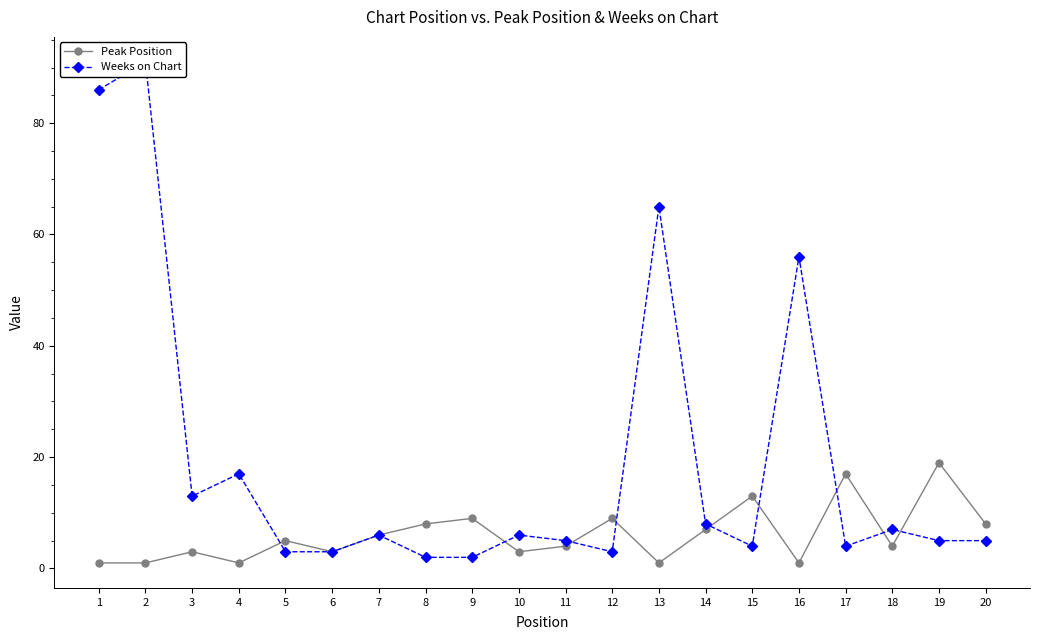

Which category has the highest value in the Weeks on Chart series?

2